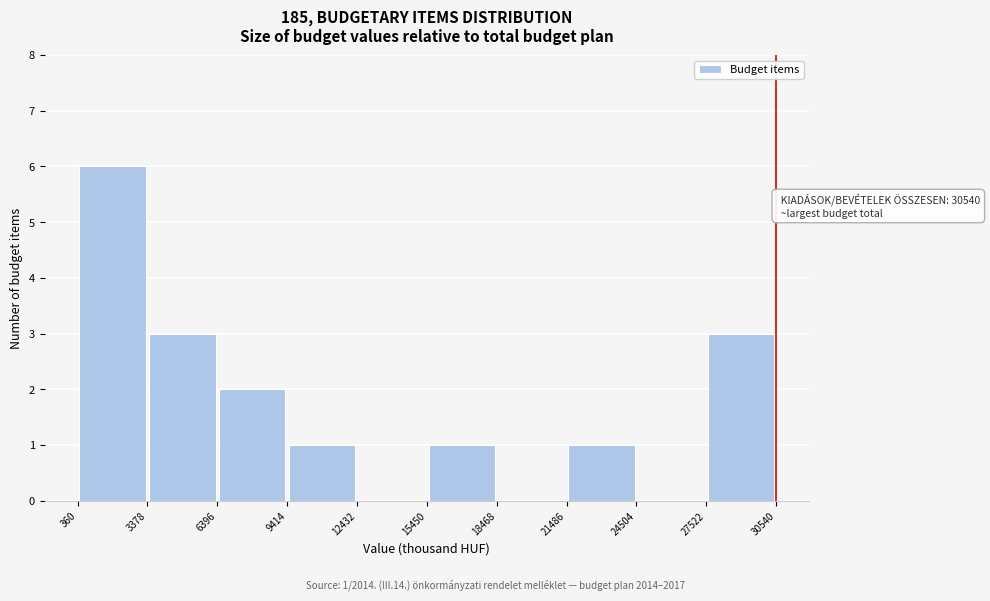

Which range on the x-axis has the tallest bar?

360 to 3378